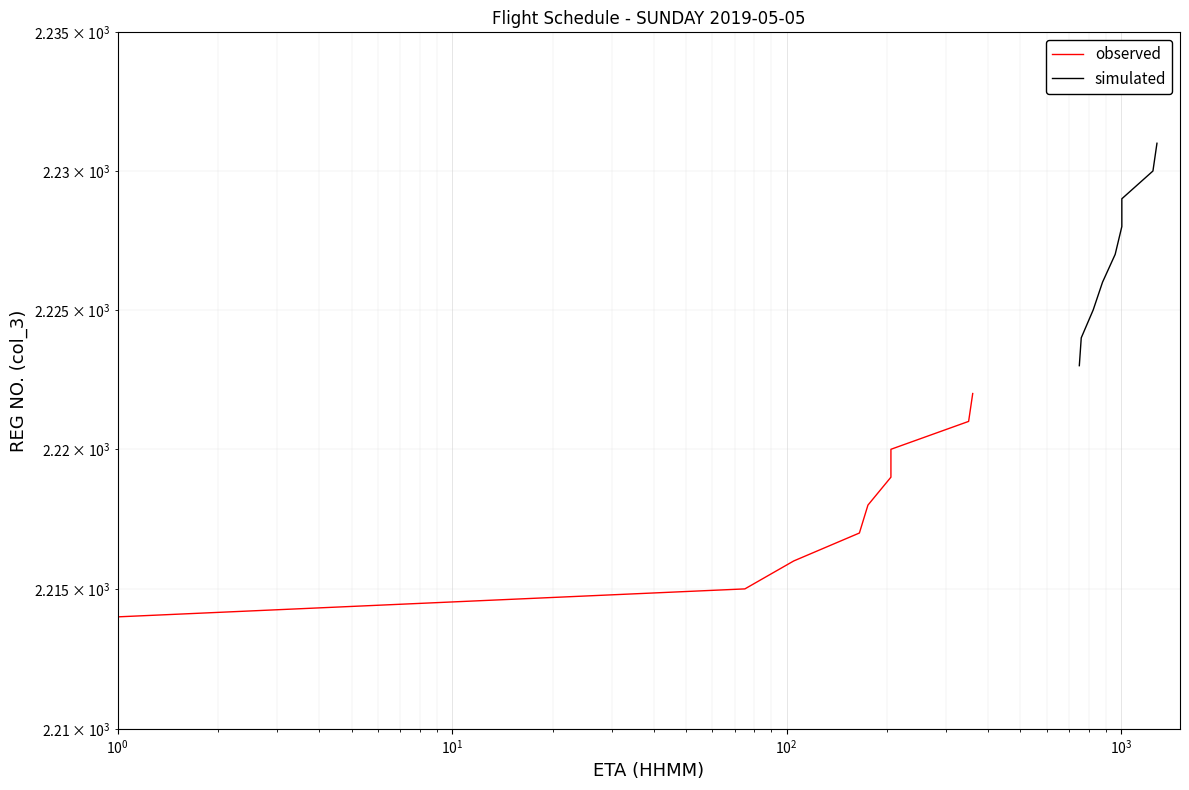

List the series in order of their overall mean, lowest first.

observed, simulated